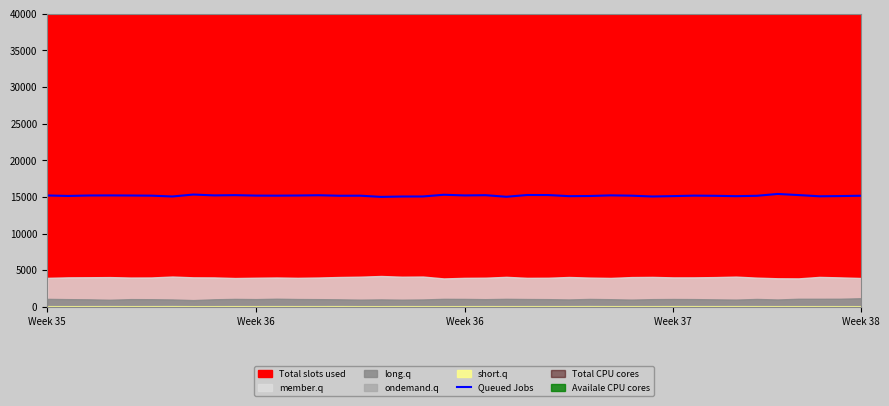

Read the value at 15.

15161